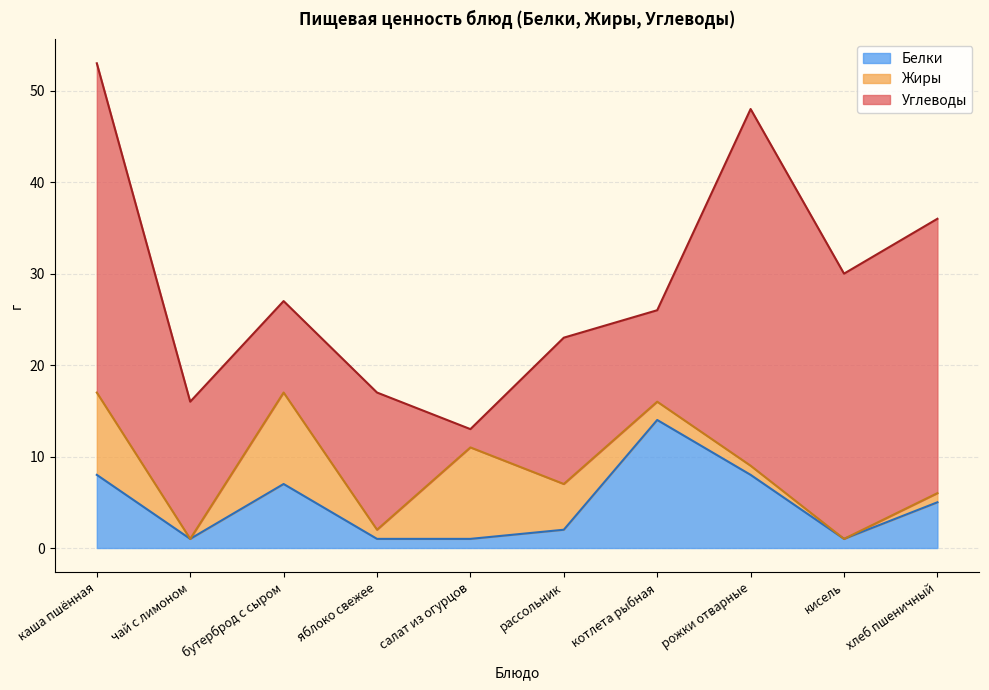

Which category has the highest value in the Жиры series?

бутерброд с сыром